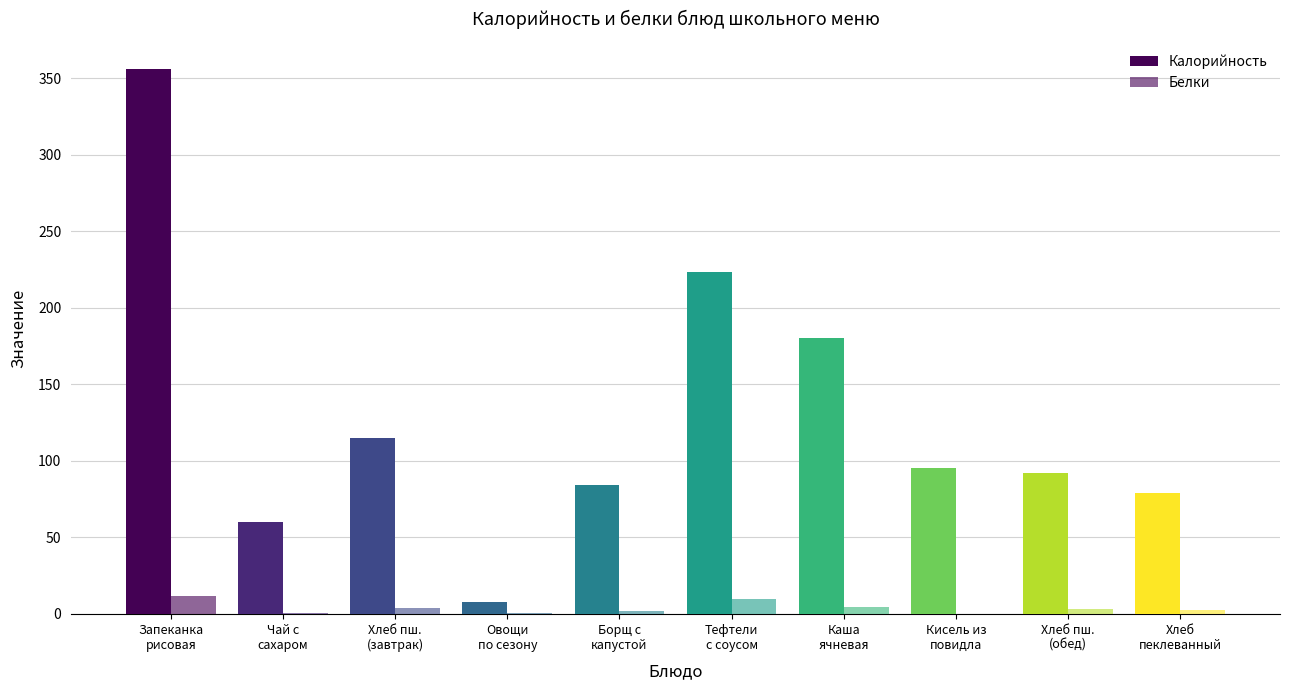

Are the bars horizontal?

No